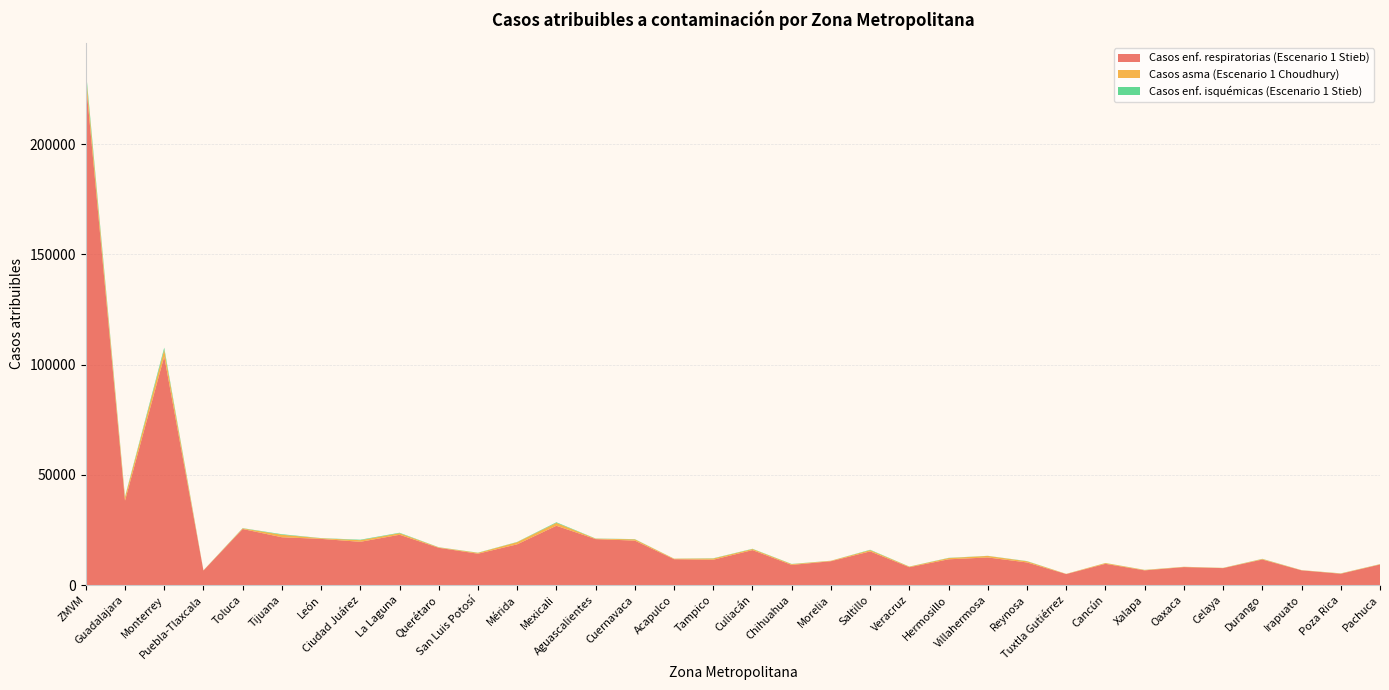

Reading left to right, extract all data points from this chart.

Casos enf. respiratorias (Escenario 1 Stieb): ZMVM=228756.2	Guadalajara=38286.3	Monterrey=103660.8	Puebla-Tlaxcala=6588.4	Toluca=25419.7	Tijuana=21679.1	León=20937.0	Ciudad Juárez=19608.0	La Laguna=22802.9	Querétaro=16895.6	San Luis Potosí=14223.5	Mérida=18472.8	Mexicali=26888.8	Aguascalientes=20834.5	Cuernavaca=20155.7	Acapulco=11722.1	Tampico=11482.4	Culiacán=15851.3	Chihuahua=9123.8	Morelia=10813.1	Saltillo=15257.5	Veracruz=8105.5	Hermosillo=11672.9	Villahermosa=12514.5	Reynosa=10245.2	Tuxtla Gutiérrez=4976.9	Cancún=9629.3	Xalapa=6656.2	Oaxaca=8144.7	Celaya=7677.5	Durango=11577.3	Irapuato=6662.6	Poza Rica=5128.1	Pachuca=9316.4
Casos asma (Escenario 1 Choudhury): ZMVM=3623.1	Guadalajara=1491.8	Monterrey=3058.4	Puebla-Tlaxcala=65.9	Toluca=290.7	Tijuana=1125.9	León=292.9	Ciudad Juárez=735.3	La Laguna=712.8	Querétaro=199.6	San Luis Potosí=379.4	Mérida=980.6	Mexicali=1307.7	Aguascalientes=206.7	Cuernavaca=575.5	Acapulco=234.1	Tampico=548.4	Culiacán=482.2	Chihuahua=345.2	Morelia=203.7	Saltillo=571.9	Veracruz=235.0	Hermosillo=561.4	Villahermosa=692.6	Reynosa=518.8	Tuxtla Gutiérrez=97.1	Cancún=348.6	Xalapa=192.9	Oaxaca=131.0	Celaya=107.5	Durango=254.5	Irapuato=93.3	Poza Rica=148.7	Pachuca=148.1
Casos enf. isquémicas (Escenario 1 Stieb): ZMVM=1829.3	Guadalajara=325.1	Monterrey=956.1	Puebla-Tlaxcala=36.6	Toluca=100.8	Tijuana=251.0	León=77.5	Ciudad Juárez=222.3	La Laguna=207.2	Querétaro=67.5	San Luis Potosí=87.6	Mérida=112.6	Mexicali=275.9	Aguascalientes=81.6	Cuernavaca=103.6	Acapulco=35.5	Tampico=116.0	Culiacán=119.6	Chihuahua=105.2	Morelia=25.9	Saltillo=172.8	Veracruz=59.9	Hermosillo=107.3	Villahermosa=51.7	Reynosa=107.7	Tuxtla Gutiérrez=15.3	Cancún=39.7	Xalapa=49.2	Oaxaca=16.8	Celaya=28.5	Durango=66.5	Irapuato=24.7	Poza Rica=37.9	Pachuca=37.4